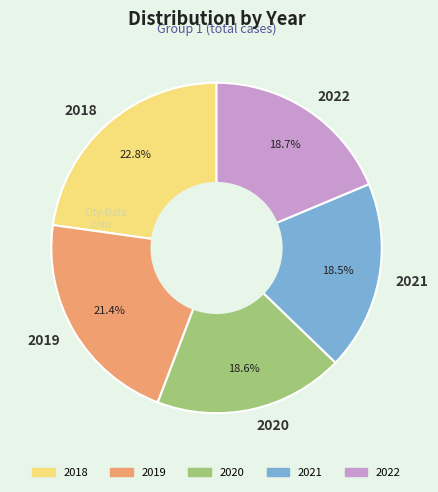

What percentage is the 2022 slice, to the nearest percent?

19%